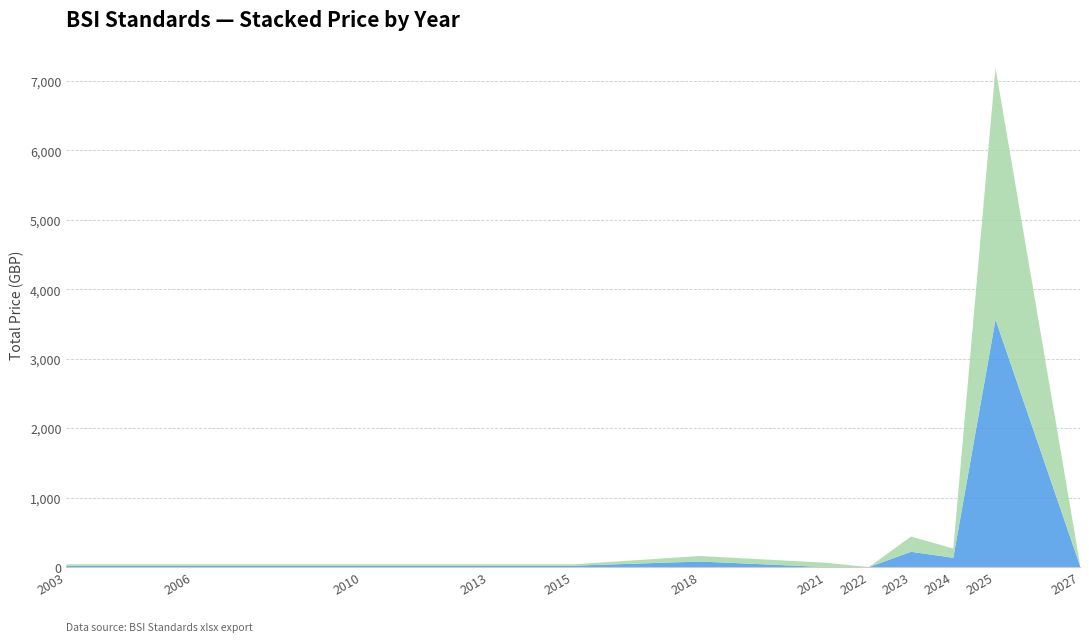

At which category is the sum across all series the highest?

2025